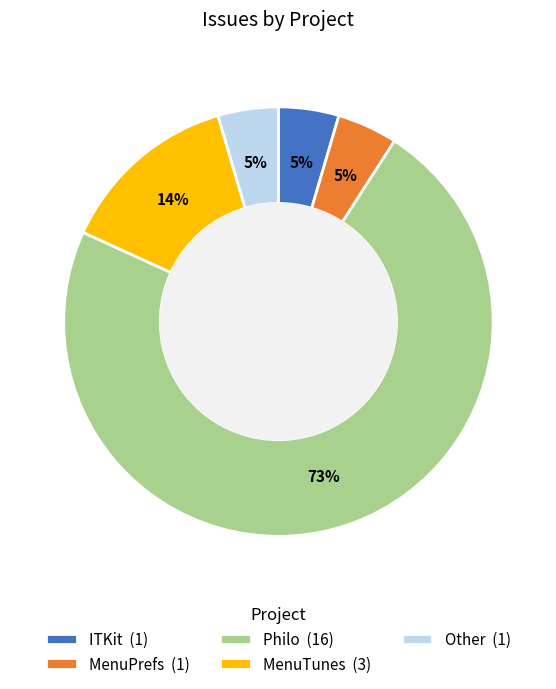

Which category accounts for the majority?

Philo